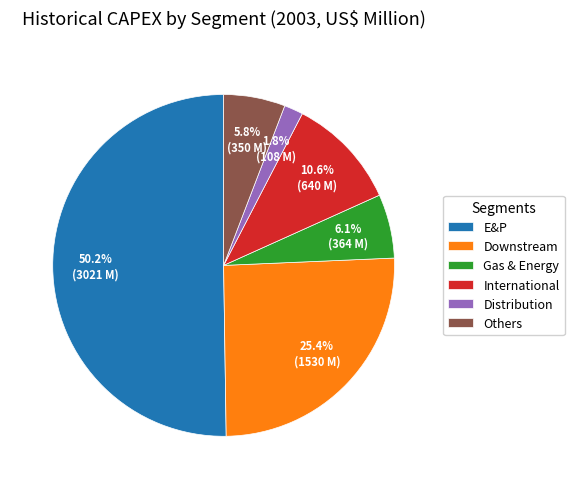

Is it true that Downstream is 25% of the pie?

True